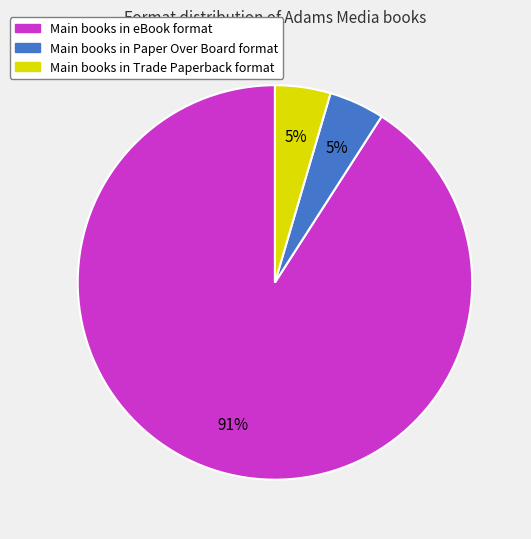

Is there a majority slice in this chart?

Yes